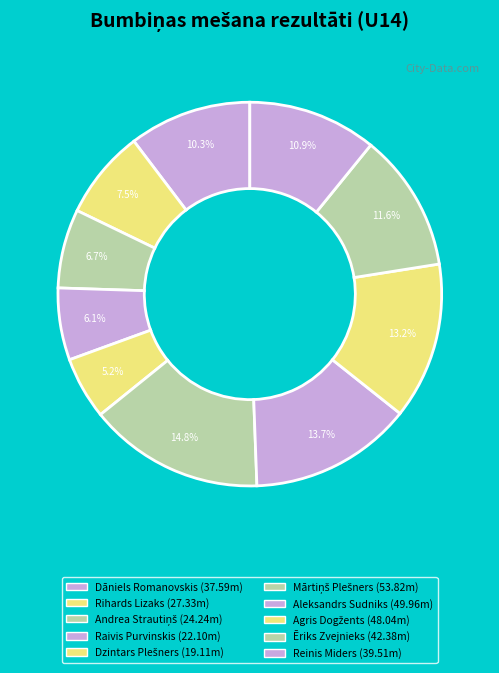

How many segments does this pie chart have?

10